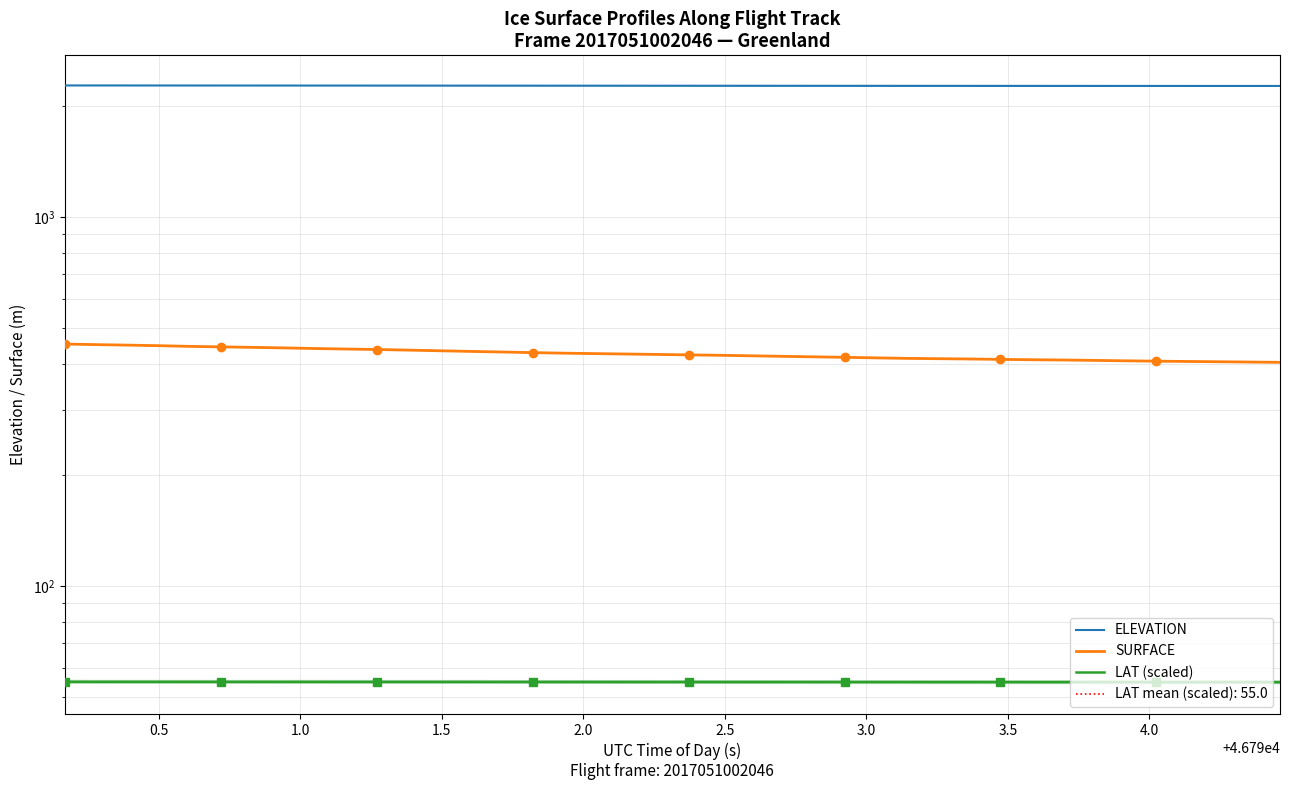

How many data points in SURFACE are less than 424?

20